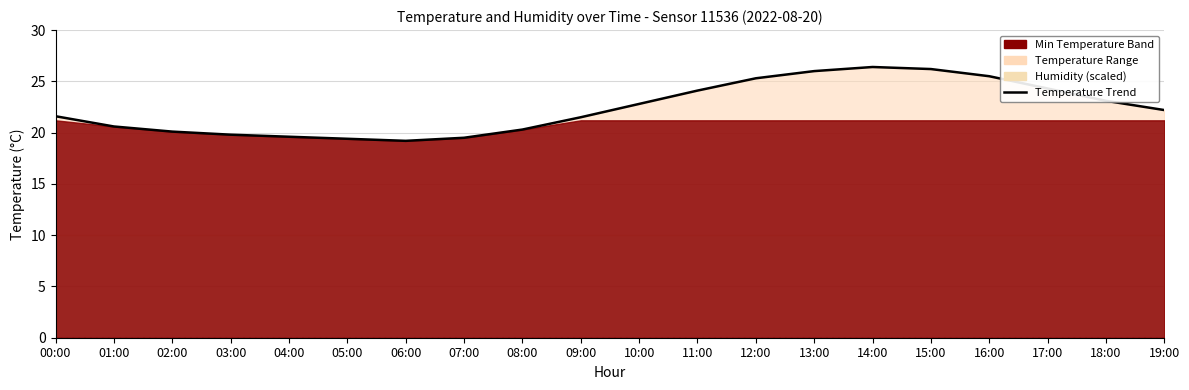

Reading left to right, extract all data points from this chart.

00:00=21.6	01:00=20.6	02:00=20.1	03:00=19.8	04:00=19.6	05:00=19.4	06:00=19.2	07:00=19.5	08:00=20.3	09:00=21.5	10:00=22.8	11:00=24.1	12:00=25.3	13:00=26.0	14:00=26.4	15:00=26.2	16:00=25.5	17:00=24.3	18:00=23.1	19:00=22.2